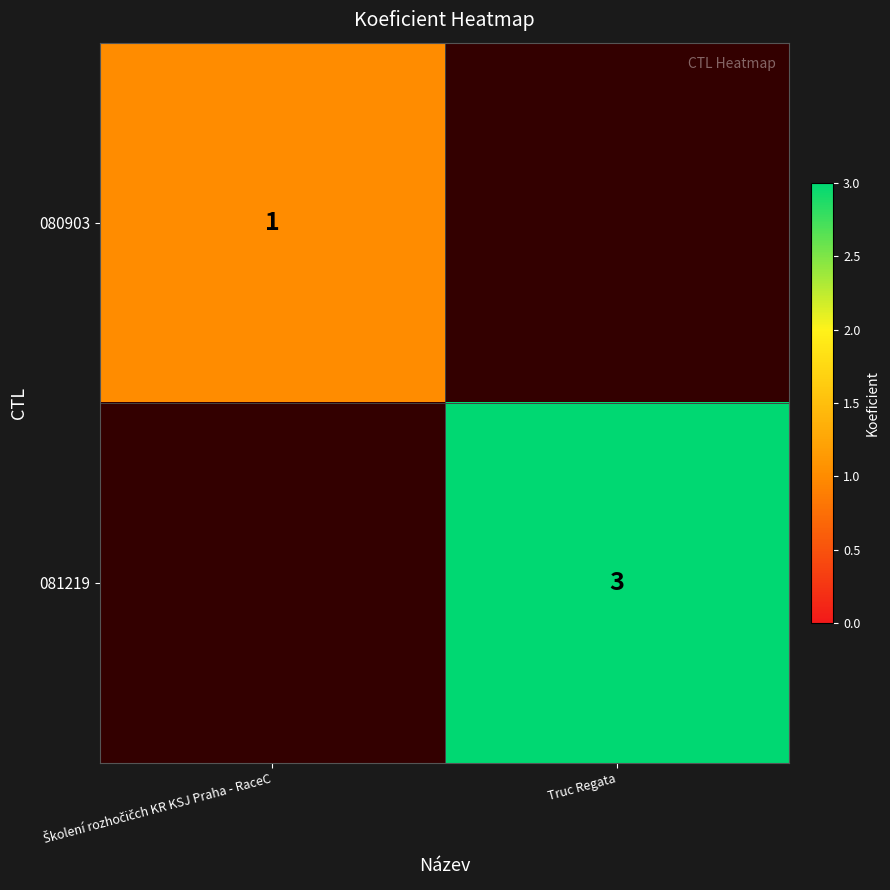

How many series are shown in this chart?

2